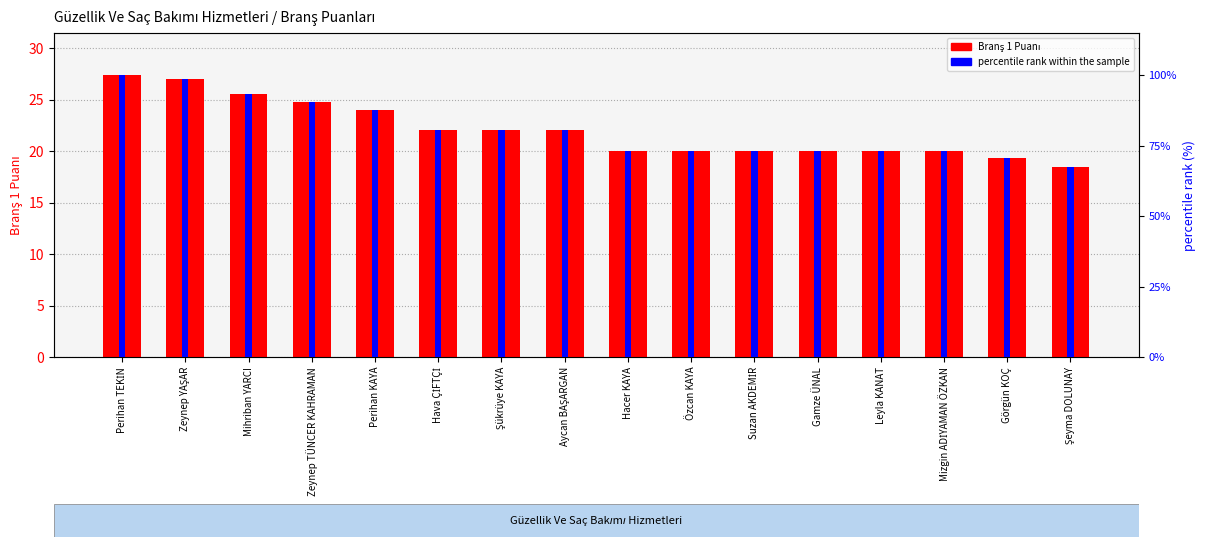

At how many categories does at least one series exceed 62?

16